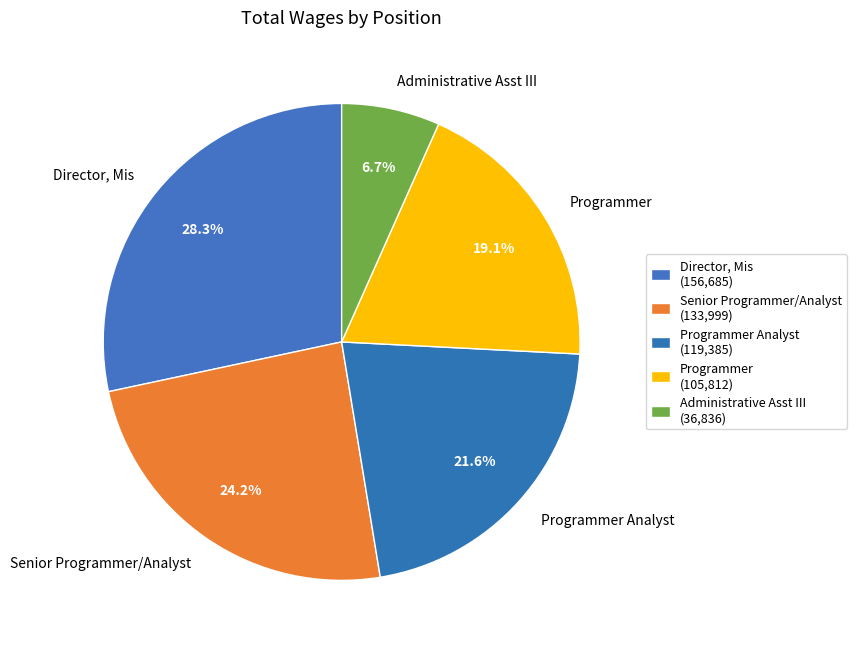

Does Programmer Analyst account for over 50% of the chart?

No